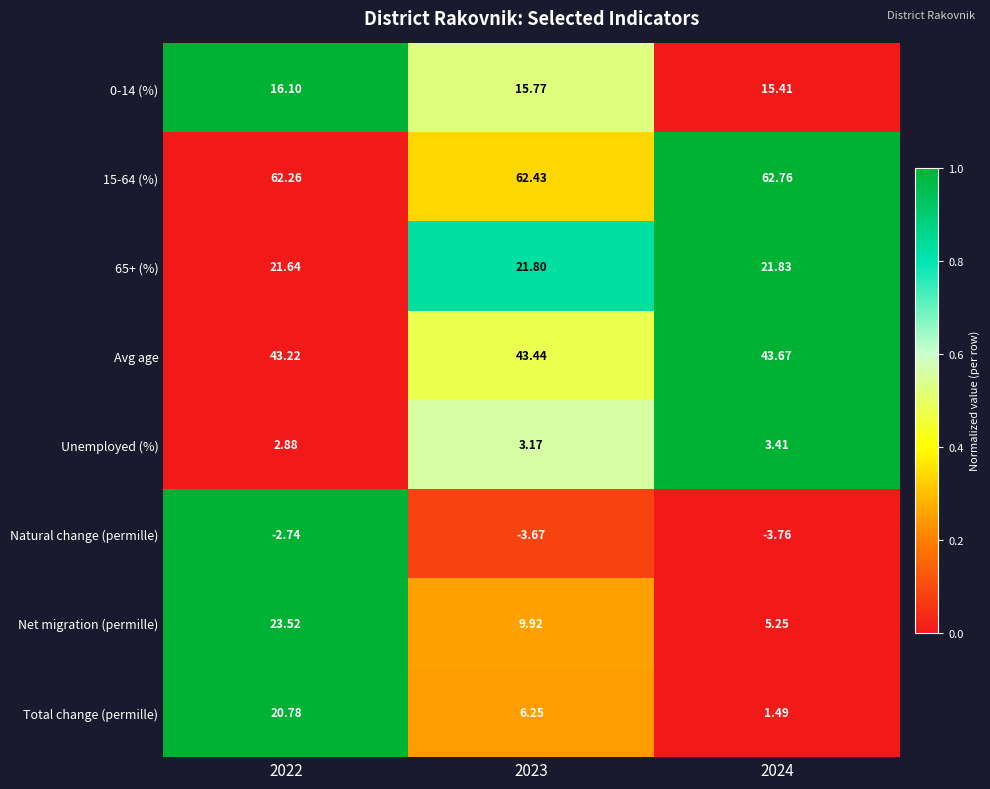

At how many categories does at least one series exceed 0?

3